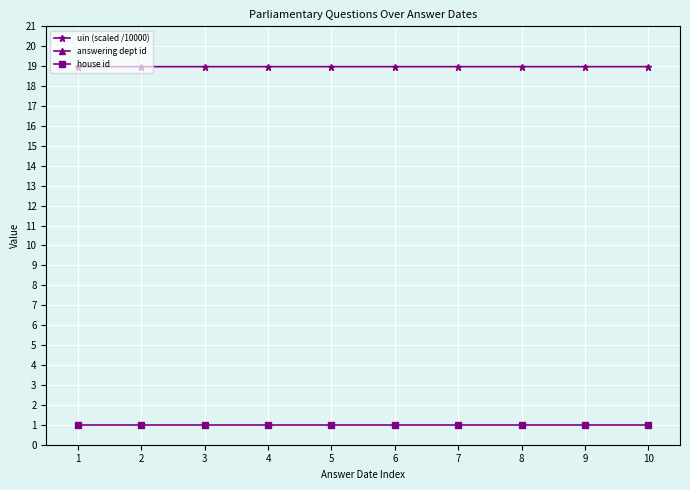

Rank the series by their maximum value, from highest to lowest.

answering dept id, uin (scaled /10000), house id